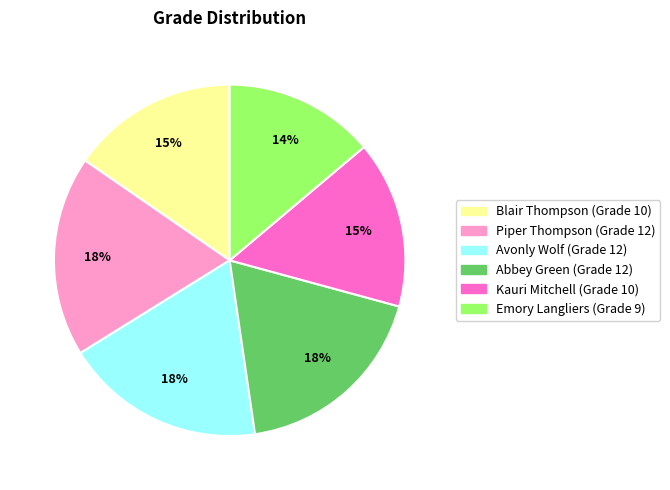

The Blair Thompson slice represents 15% of the pie. True or false?

True